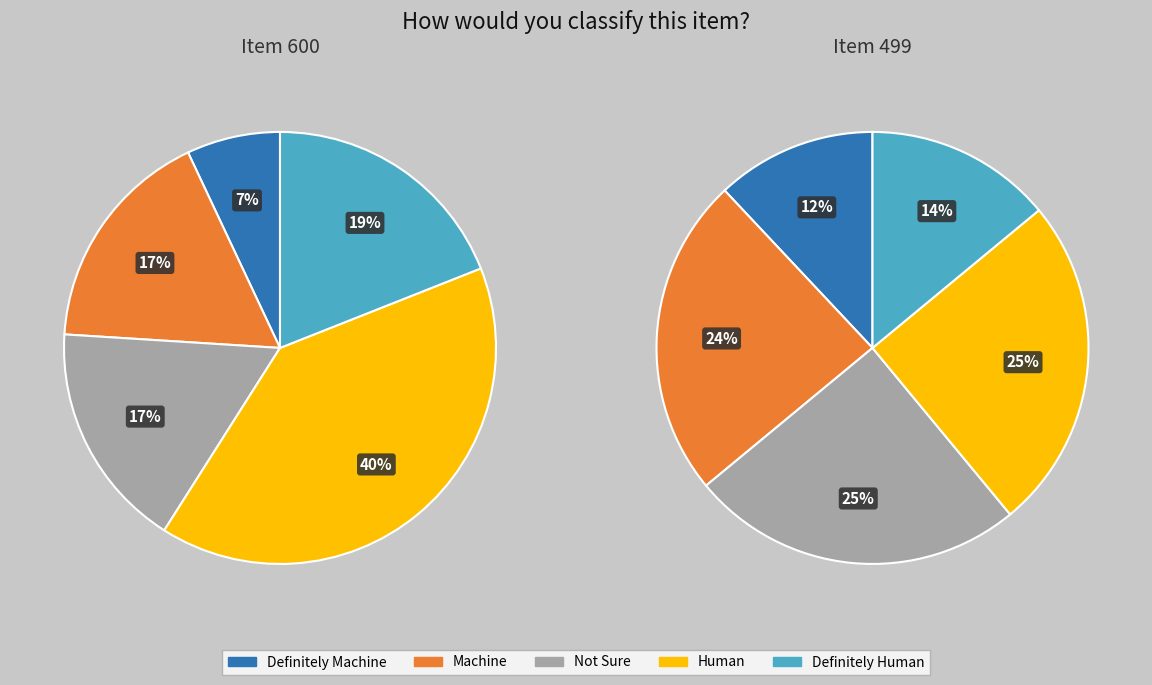

The 600 slice represents 100% of the pie. True or false?

True